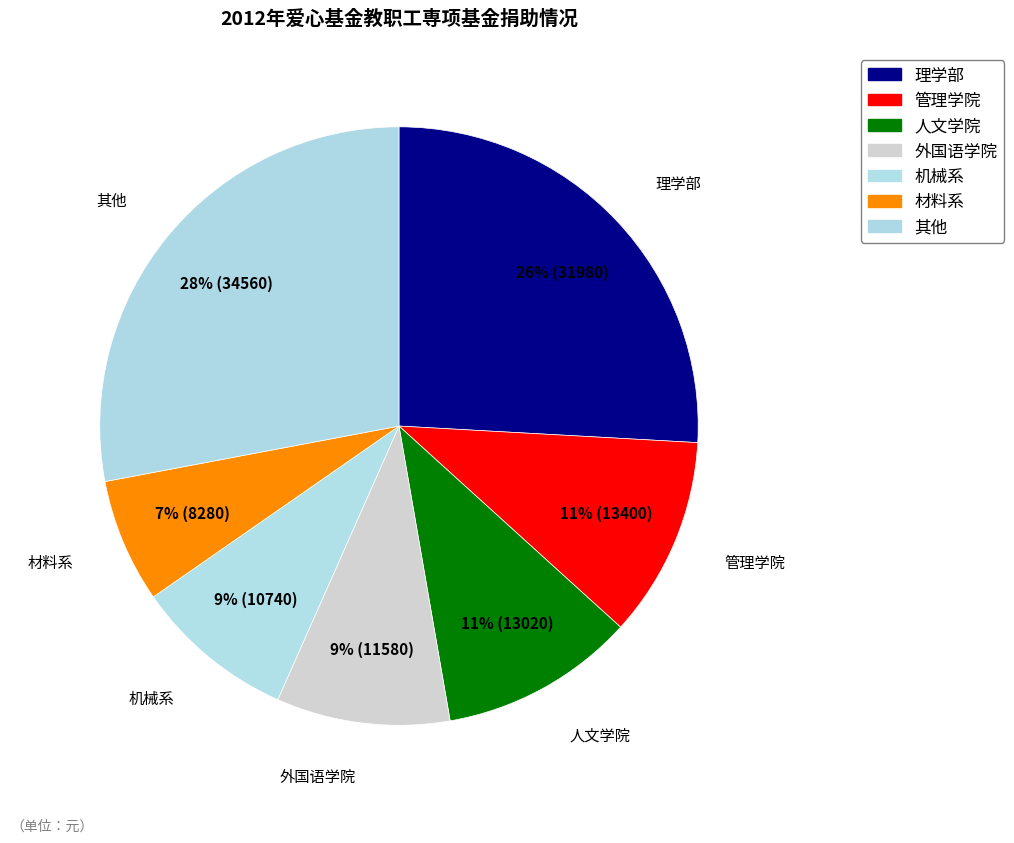

How many slices are in this pie chart?

7